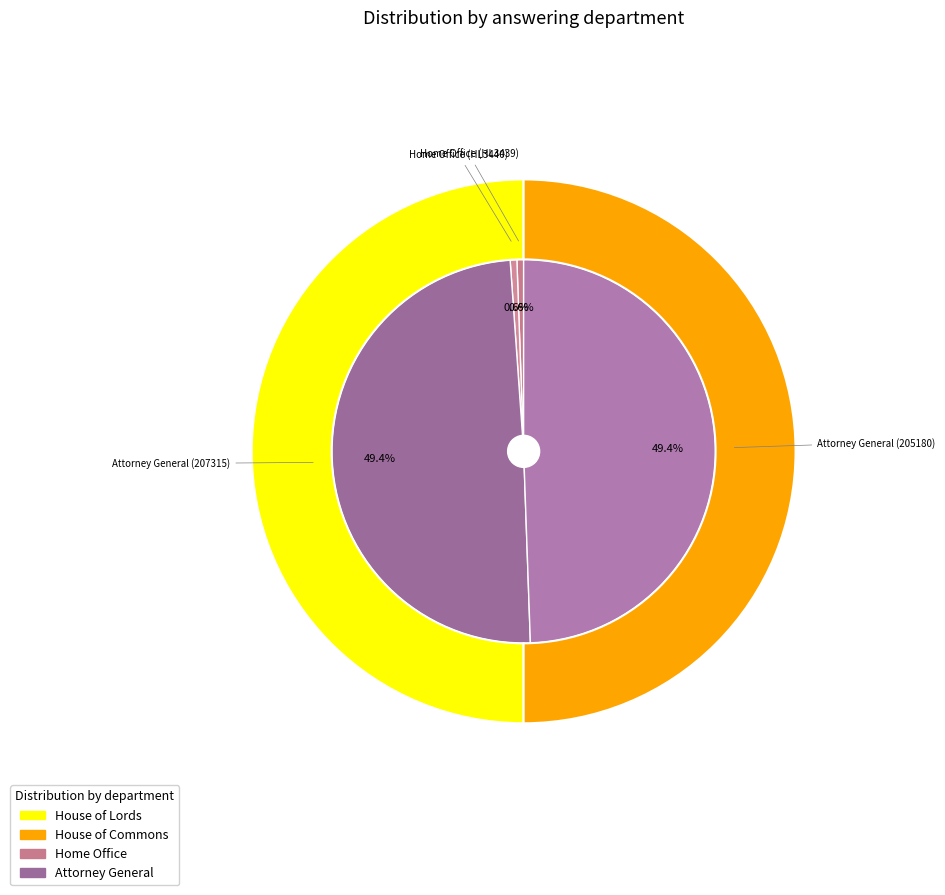

To the nearest percent, what is the average slice percentage?

25%